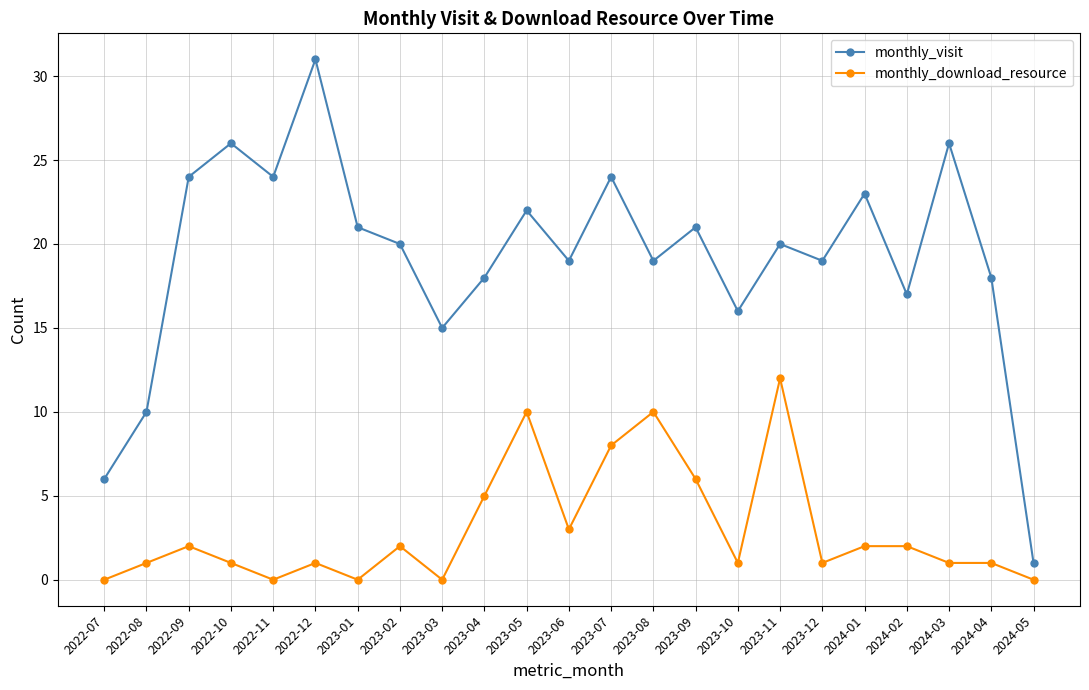

Between 2022-08 and 2023-07, which series saw the biggest shift?

monthly_visit